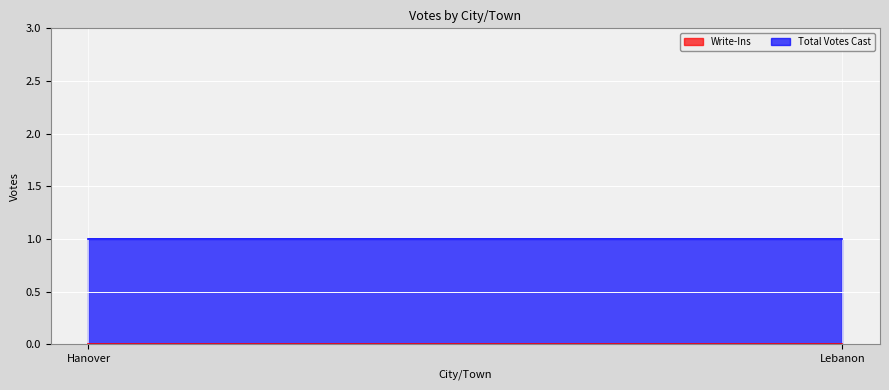

Is the value of Write-Ins at Lebanon greater than the value of Total Votes Cast at Lebanon?

No